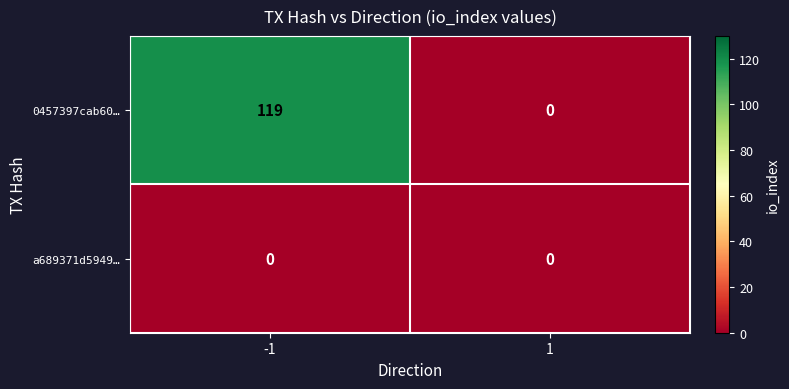

What is the greatest value displayed?

119